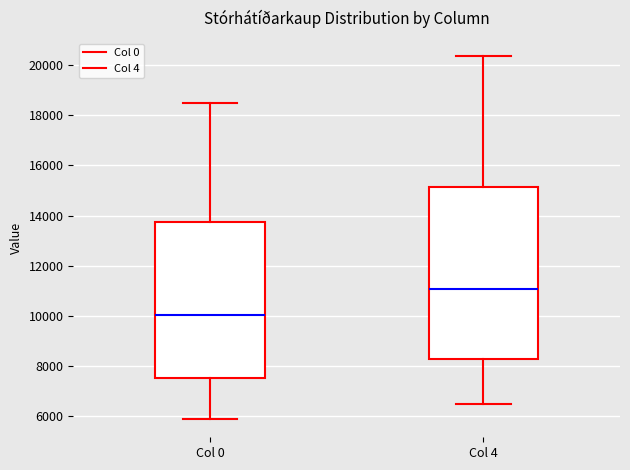

Reading left to right, read every box against the y-axis: the position of its median line, the range the box covers, and the ends of its whiskers. The values are not printed on the chart, so give them approximately, as read against the axis.

Col 0: median 10000, box 7600 to 13800, whiskers 5800 to 18400
Col 4: median 11000, box 8200 to 15200, whiskers 6400 to 20400